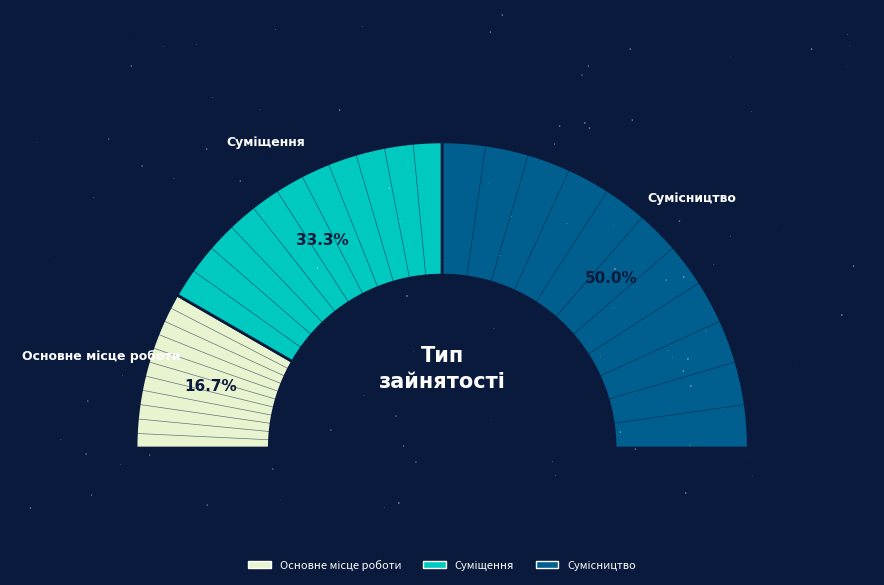

Approximately how many times larger is the value at Суміщення compared to Основне місце роботи?

2.0